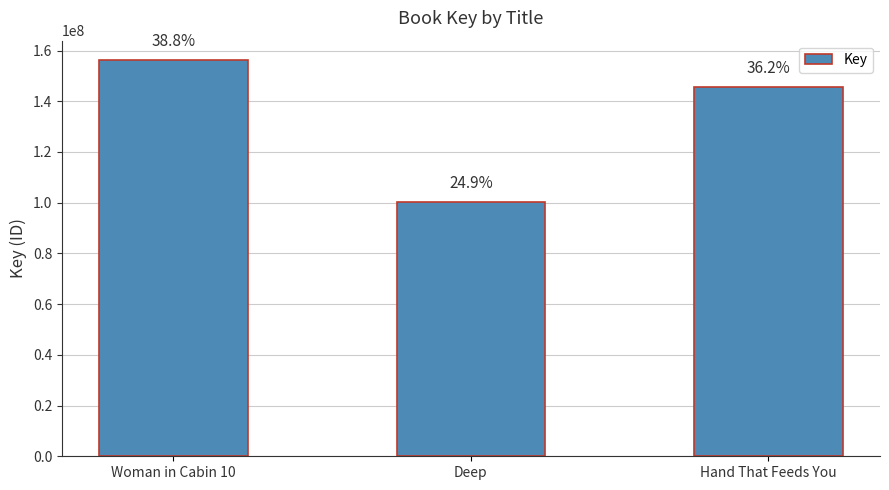

At which category does the chart reach its peak across all series?

Woman in Cabin 10